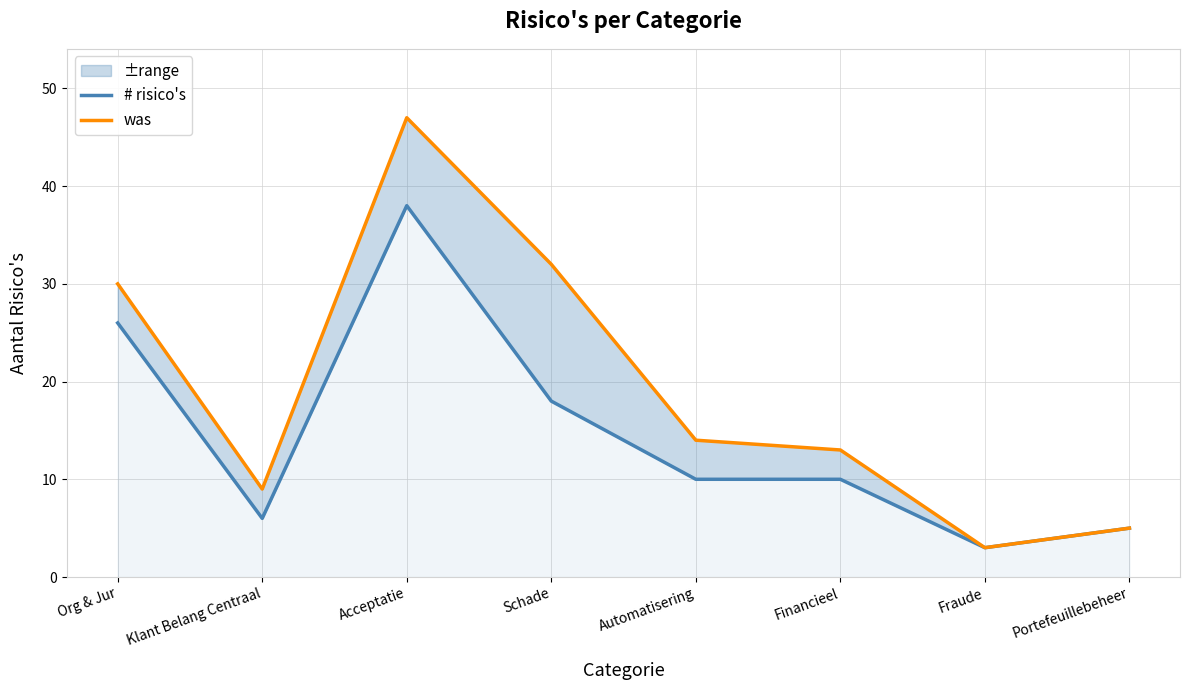

True or false: was and # risico's cross at least once.

False